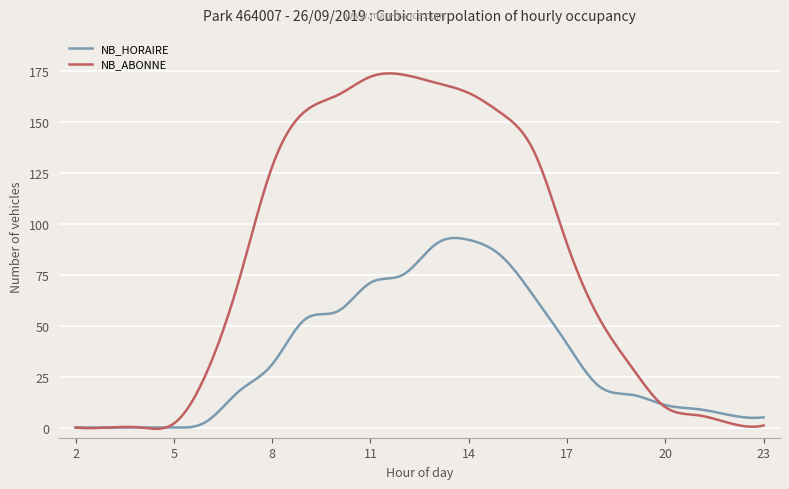

Which series has the widest spread of values?

NB_ABONNE